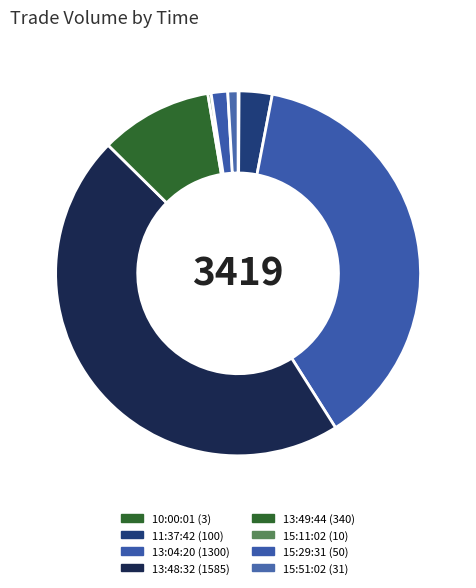

Is 11:37:42 the majority of the pie?

No